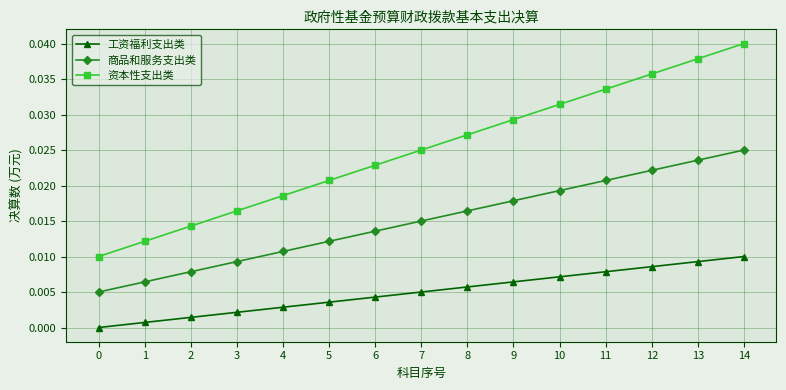

What are all the series names shown in the legend?

工资福利支出类, 商品和服务支出类, 资本性支出类